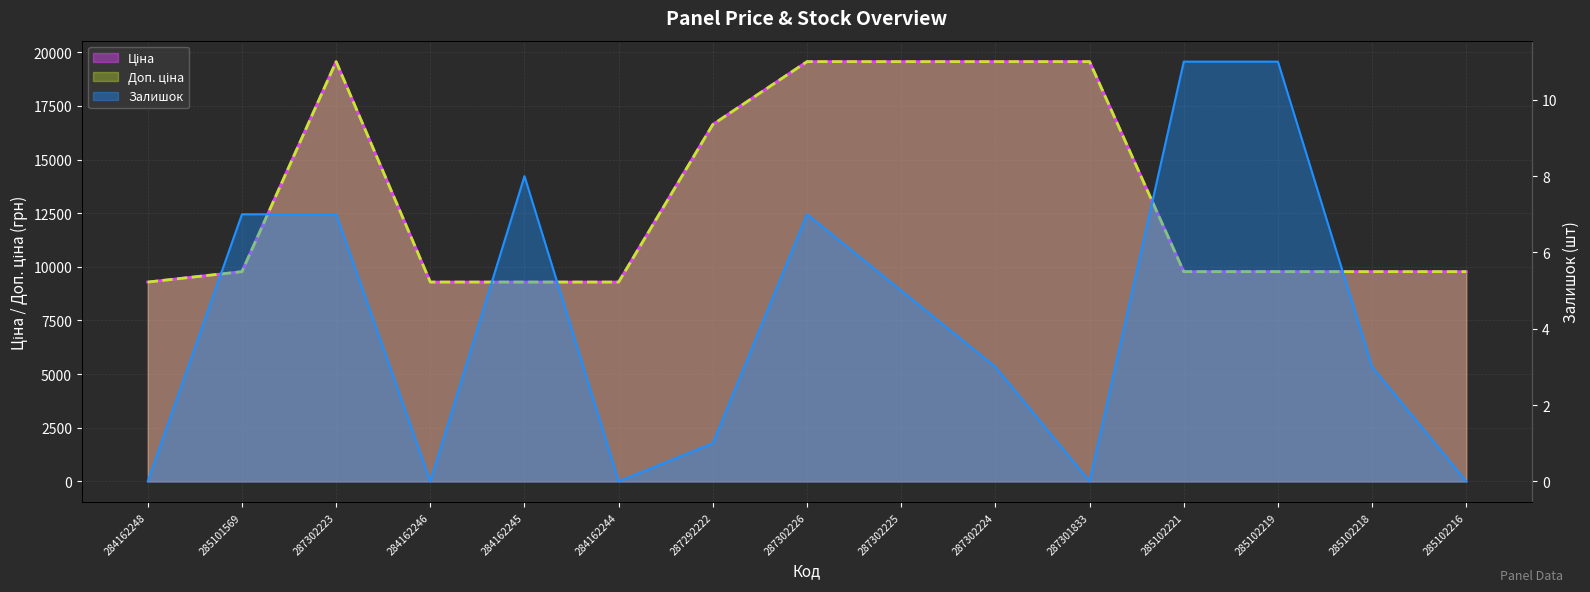

What is the value of the Ціна point at the 5th from the left?

9290.5